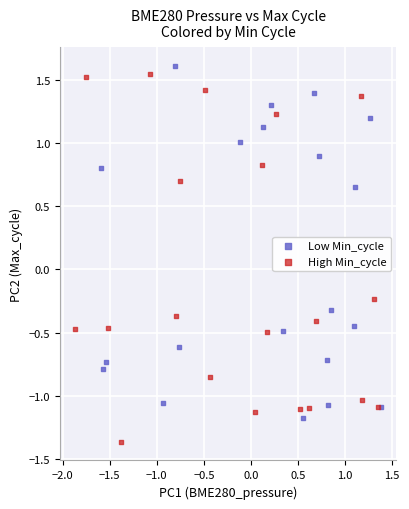

Which series contains the lowest Y value?

High Min_cycle